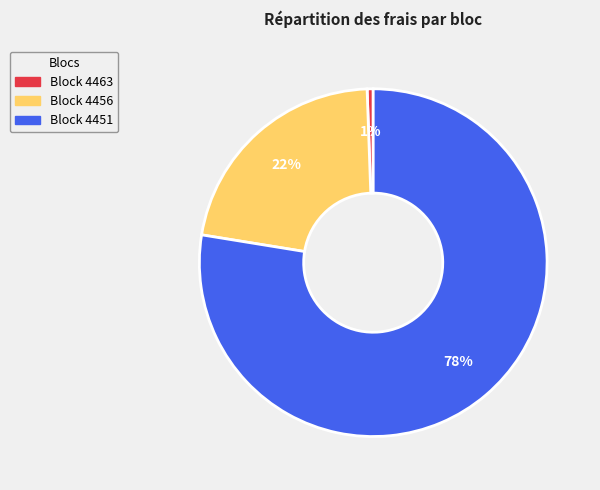

Is there a majority slice in this chart?

Yes